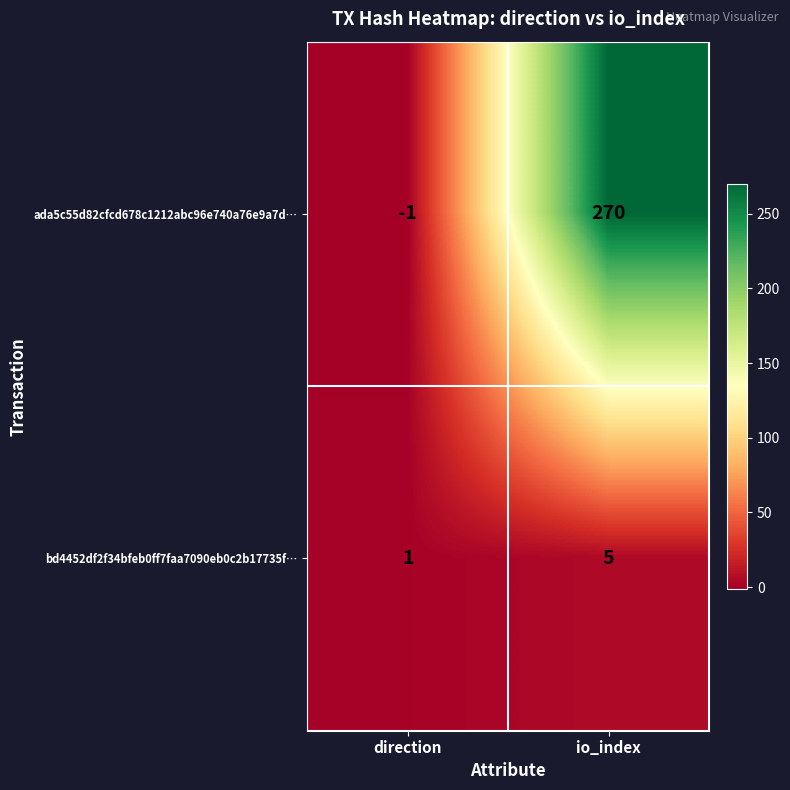

The value of ada5c55d82cfcd678c1212abc96e740a76e9a7d… at direction is 0. True or false?

False